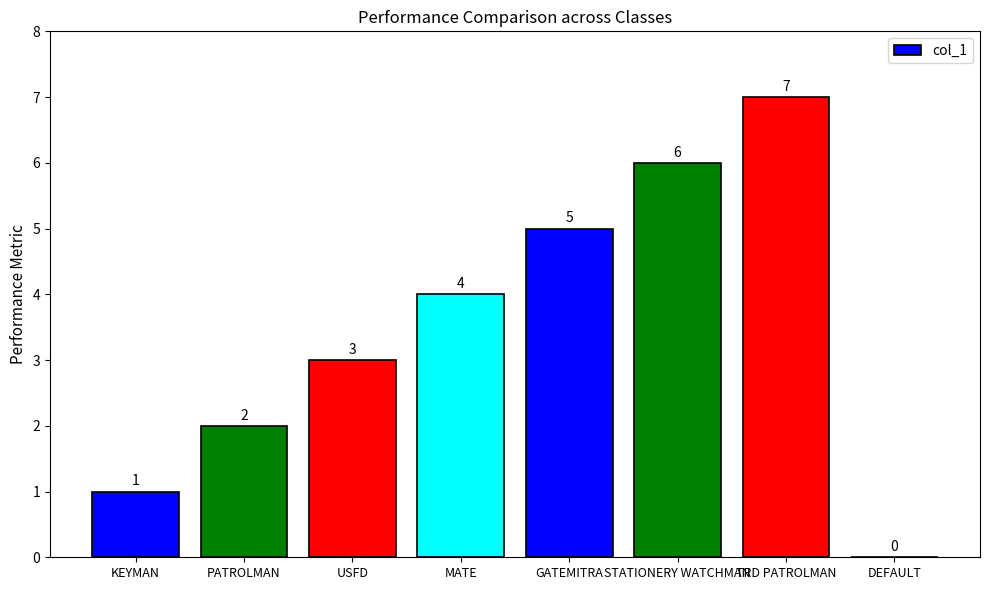

Are the bars horizontal?

No